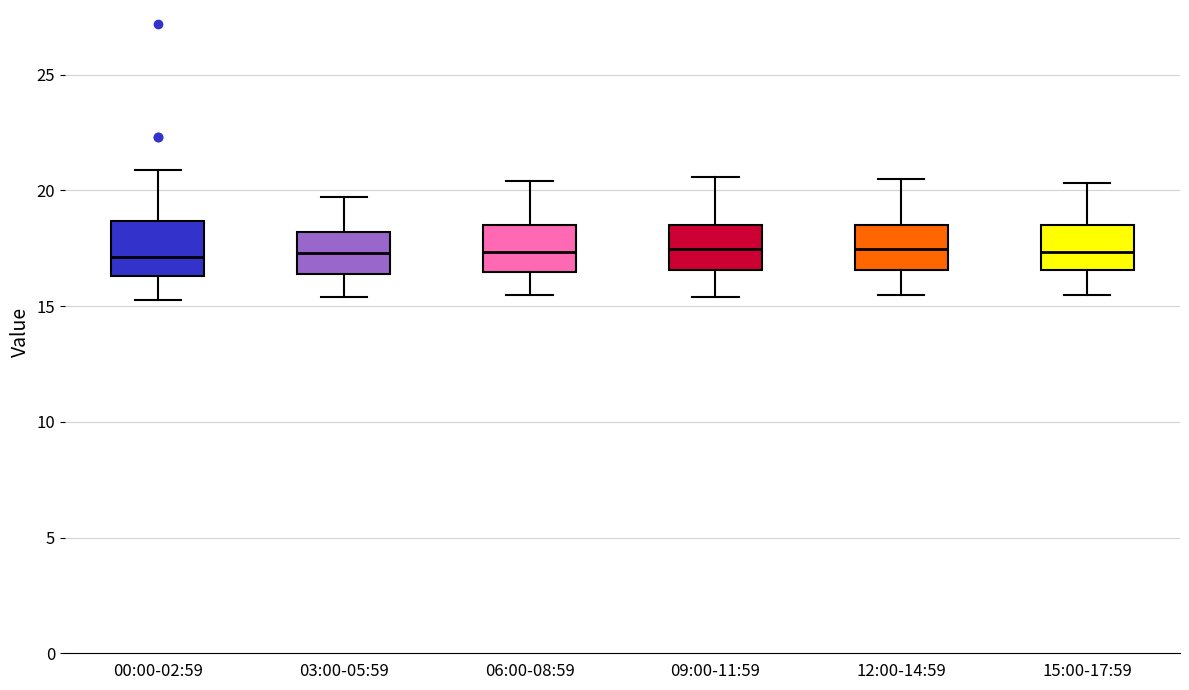

Where is the lower edge of the box for 12:00-14:59 on the y-axis? The values are not printed on the chart, so give them approximately, as read against the axis.

16.5